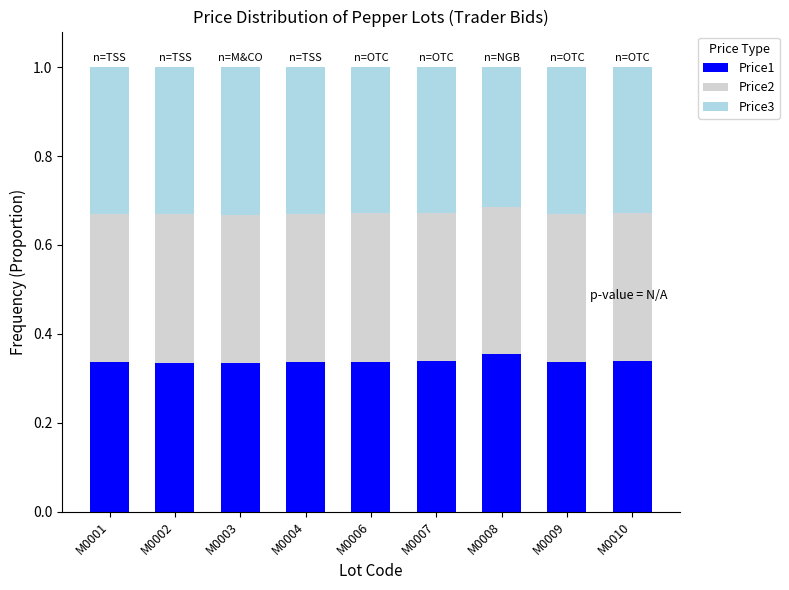

Count the Price1 values in the range 0 to 1.

9